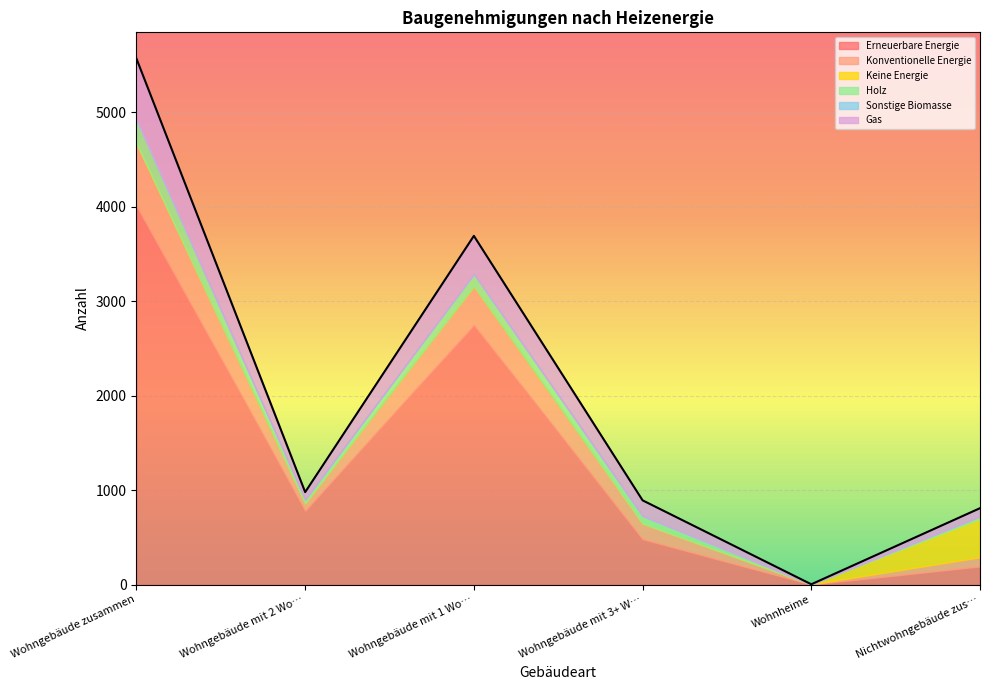

True or false: Holz and Gas intersect in this chart.

False